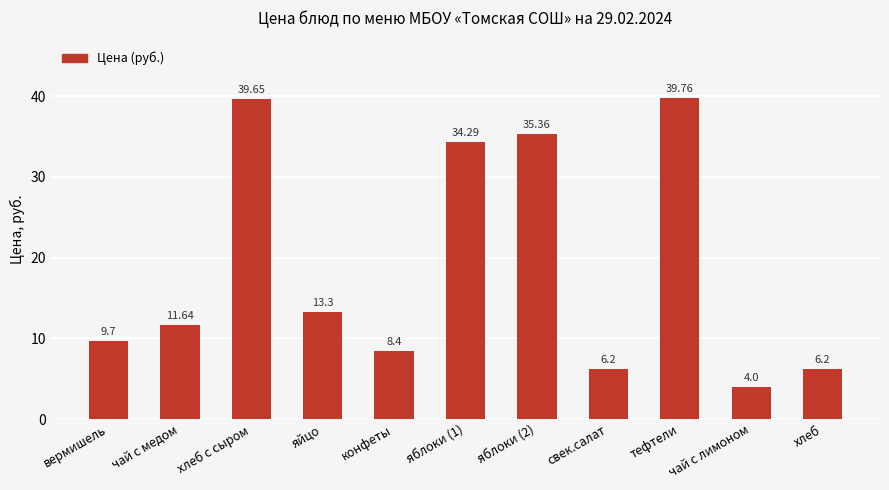

Which category has the highest value across all series?

тефтели